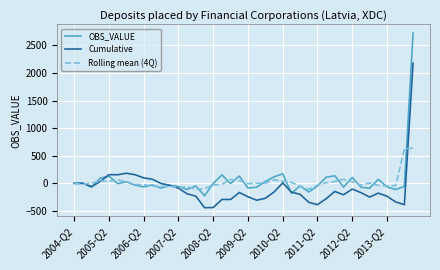

Which series has the widest spread of values?

OBS_VALUE